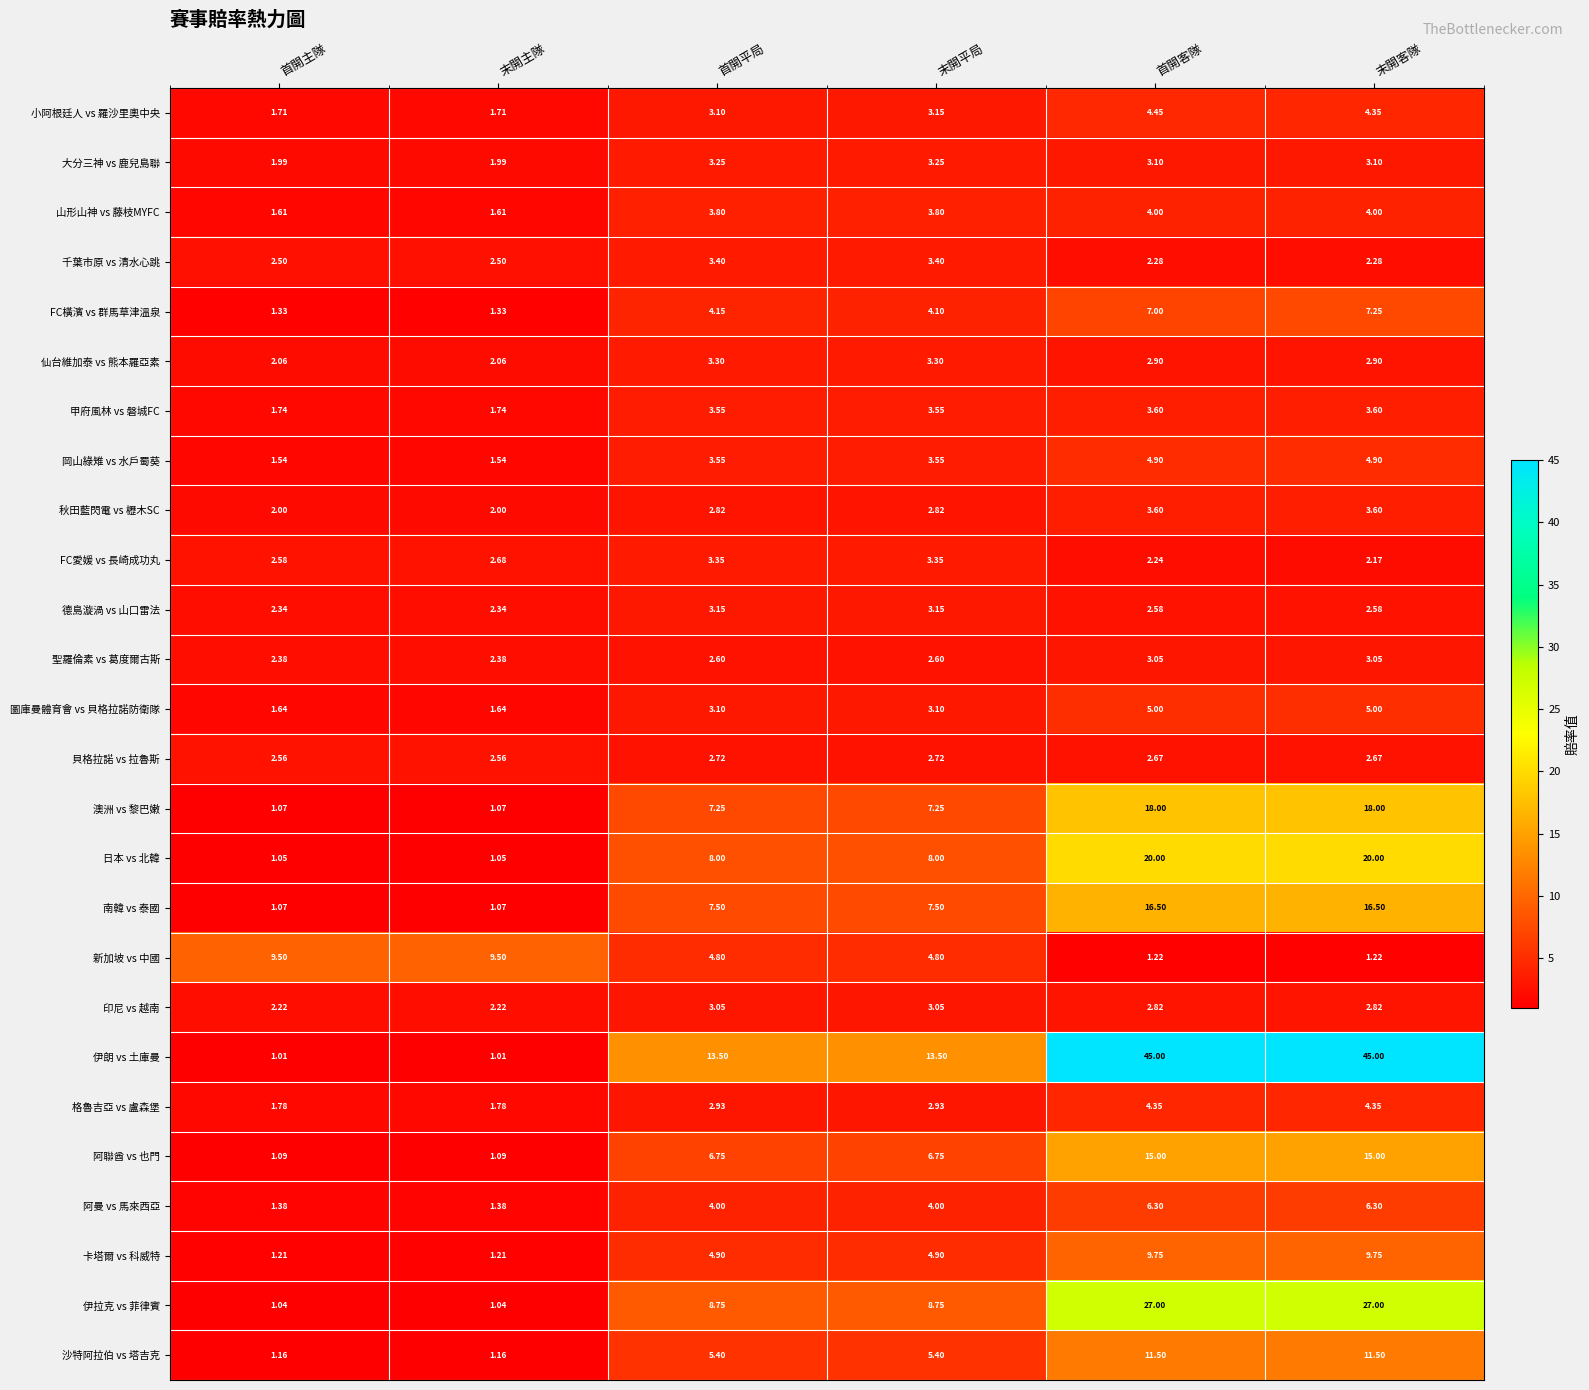

Which series has the widest spread of values?

伊朗 vs 土庫曼